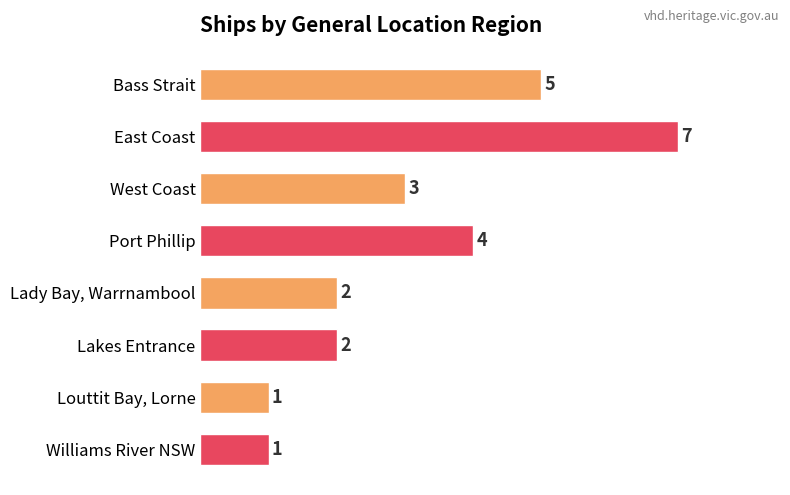

What is the sum of all values?

25